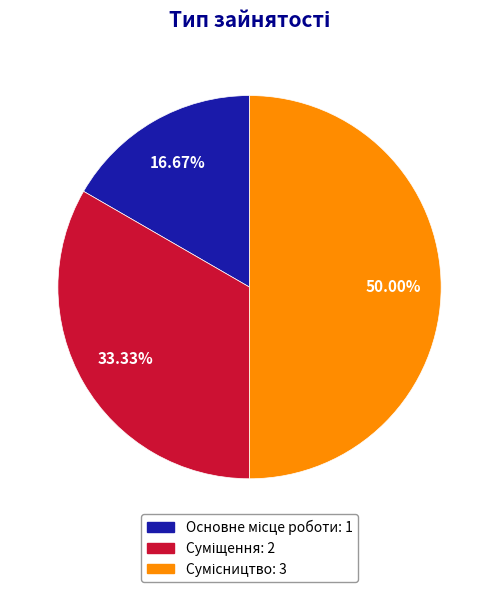

How many segments does this pie chart have?

3